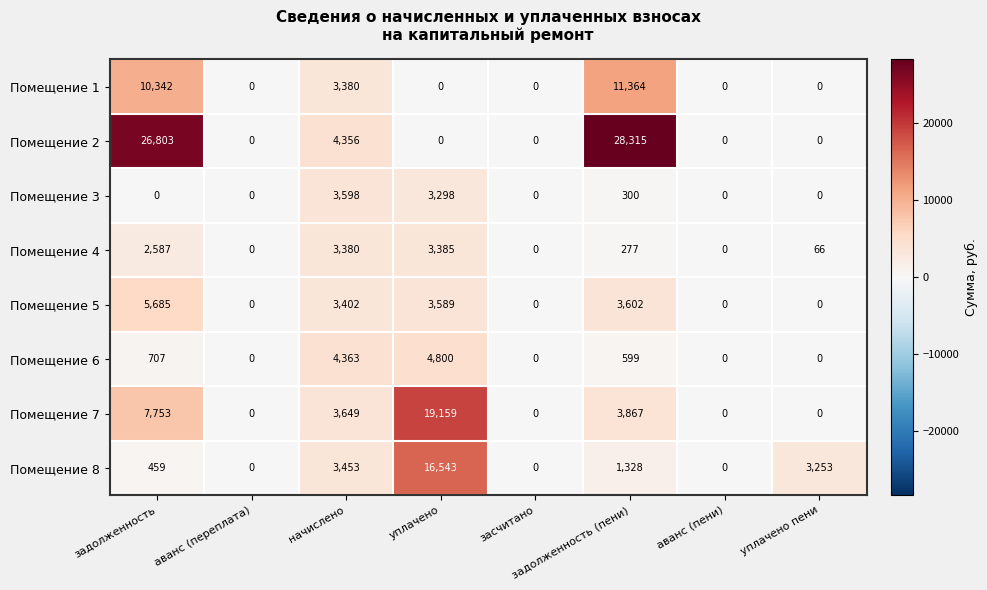

The Помещение 2 series shows 0 at аванс (пени). True or false?

True